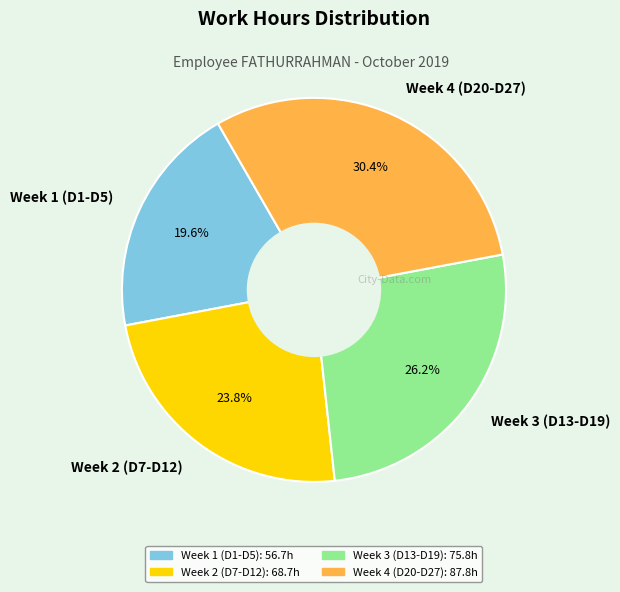

To the nearest percent, what is the average slice percentage?

25%